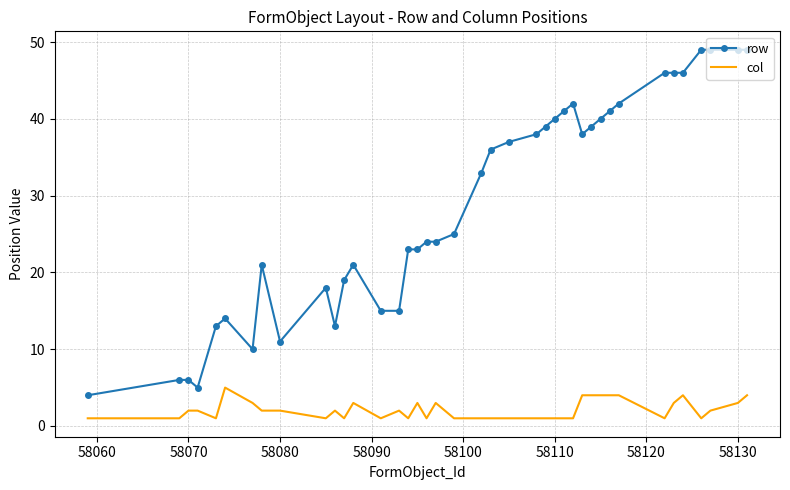

What are all the series names shown in the legend?

row, col